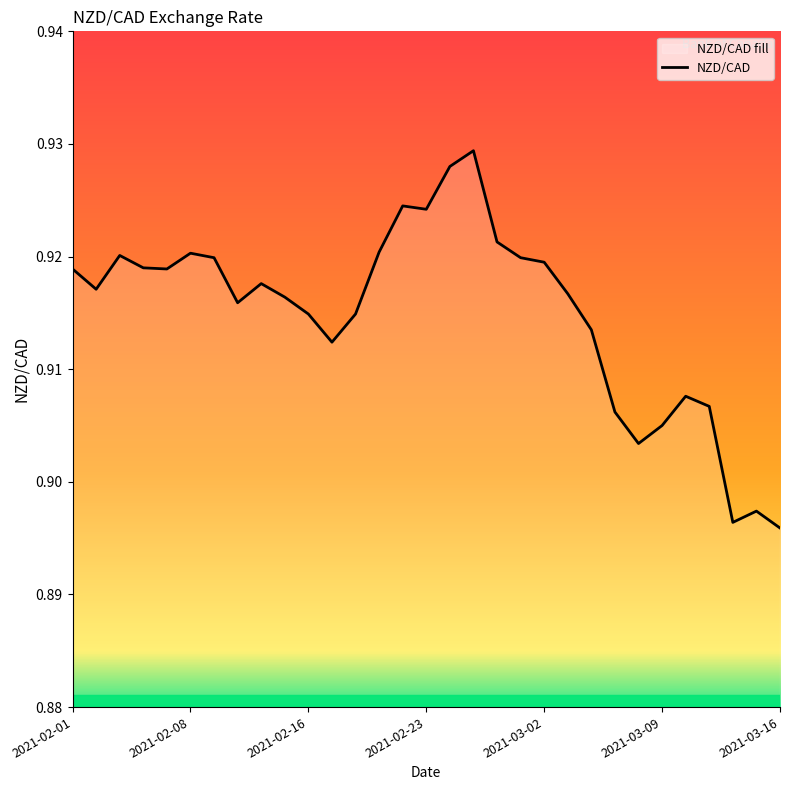

How many values are between 0 and 1?

31